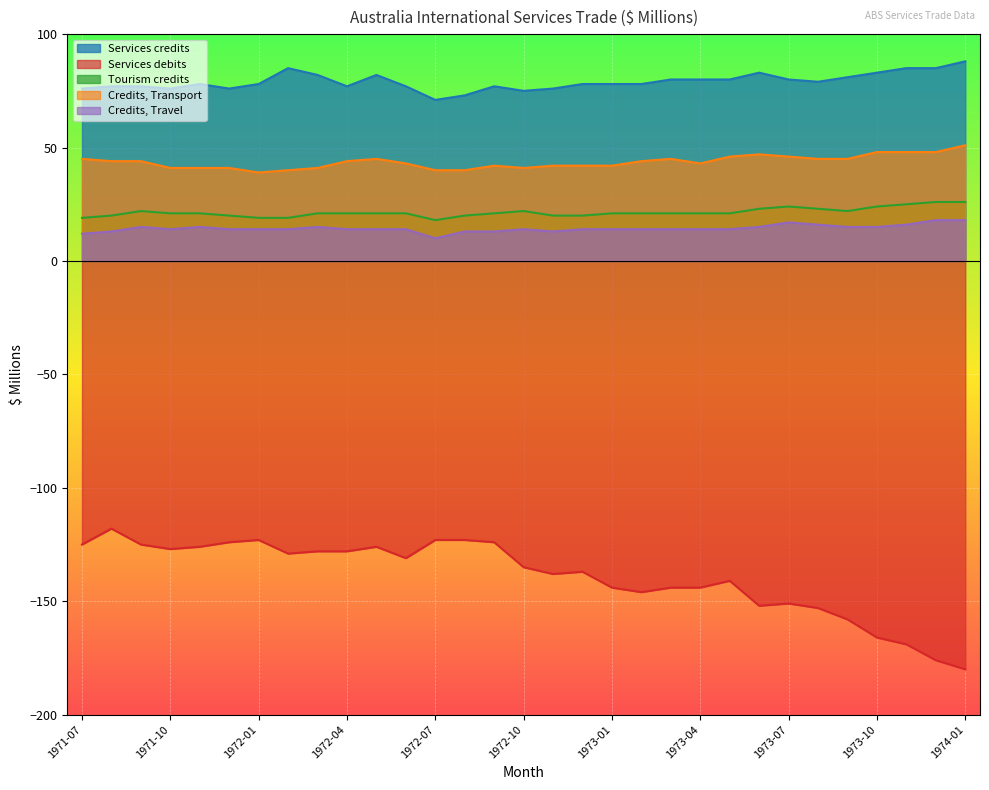

At which category does the chart reach its minimum across all series?

1974-01